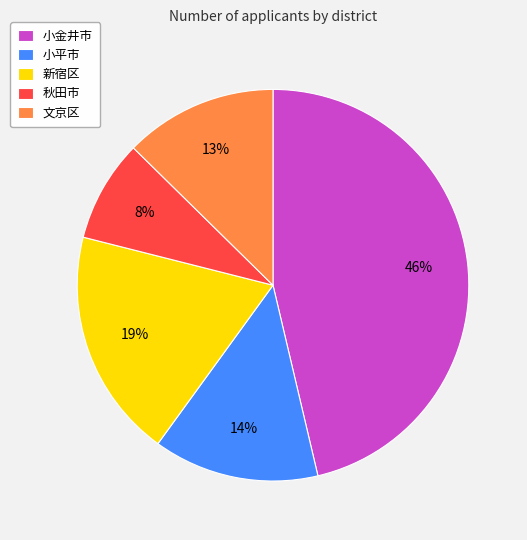

Which has a higher value, 秋田市 or 小金井市?

小金井市